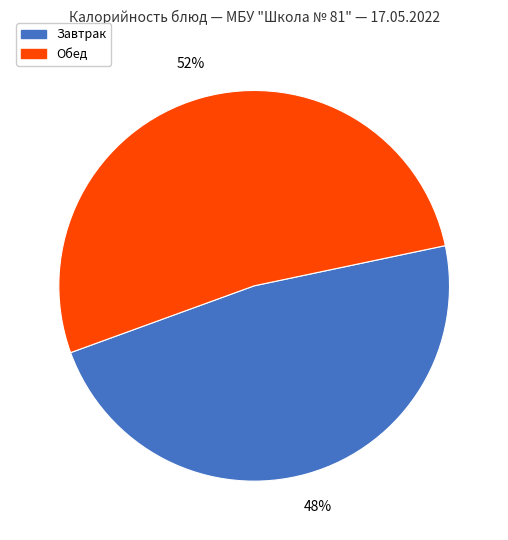

To the nearest percent, what is the average slice percentage?

50%